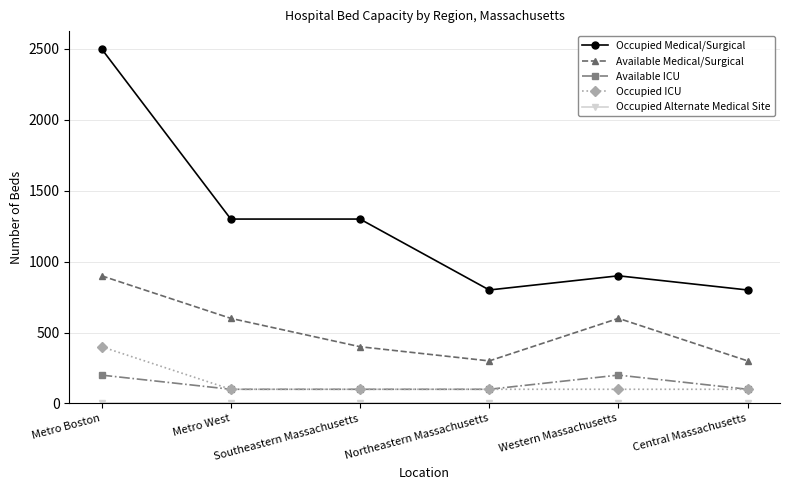

What is the label of the 6th point from the right?

Metro Boston